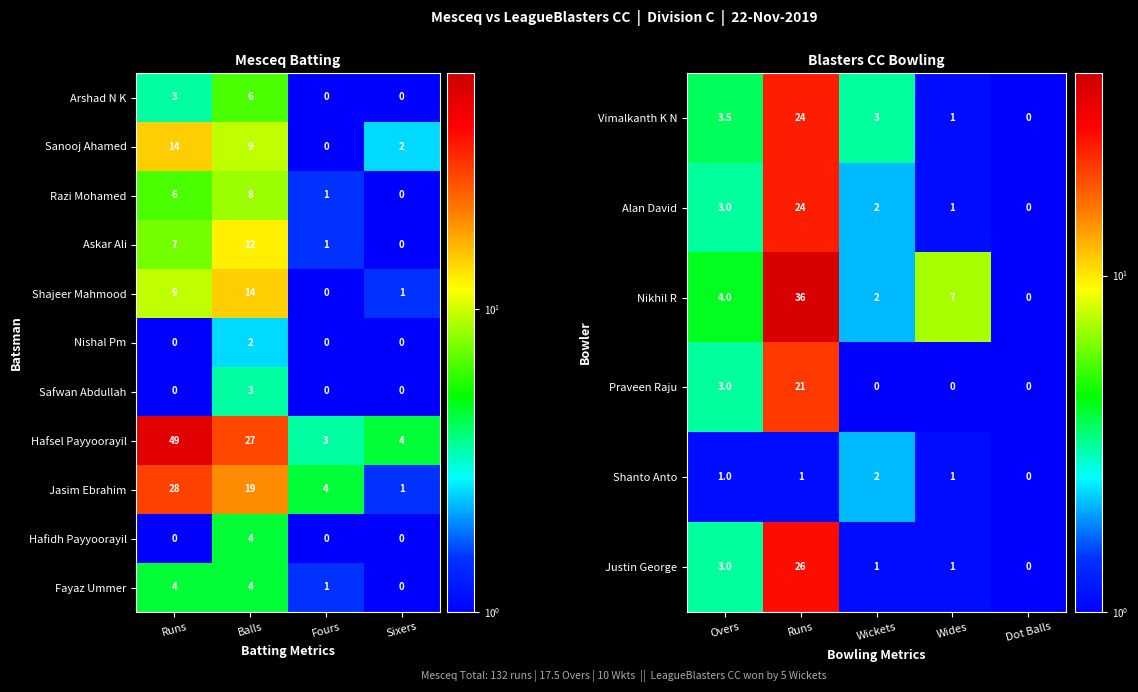

What is the sum of all Shajeer Mahmood values?

24